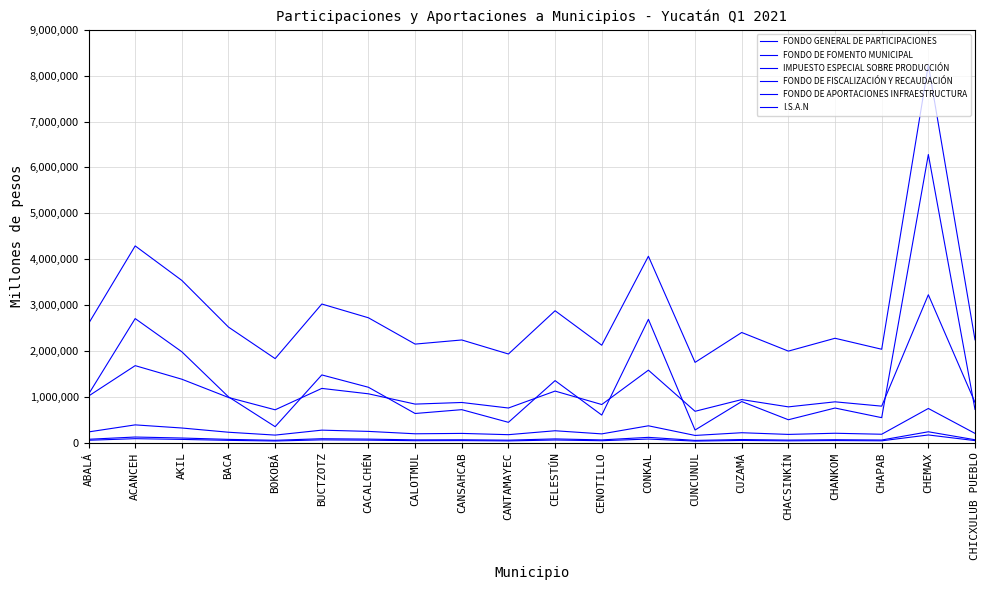

How many lines are shown in the chart?

6